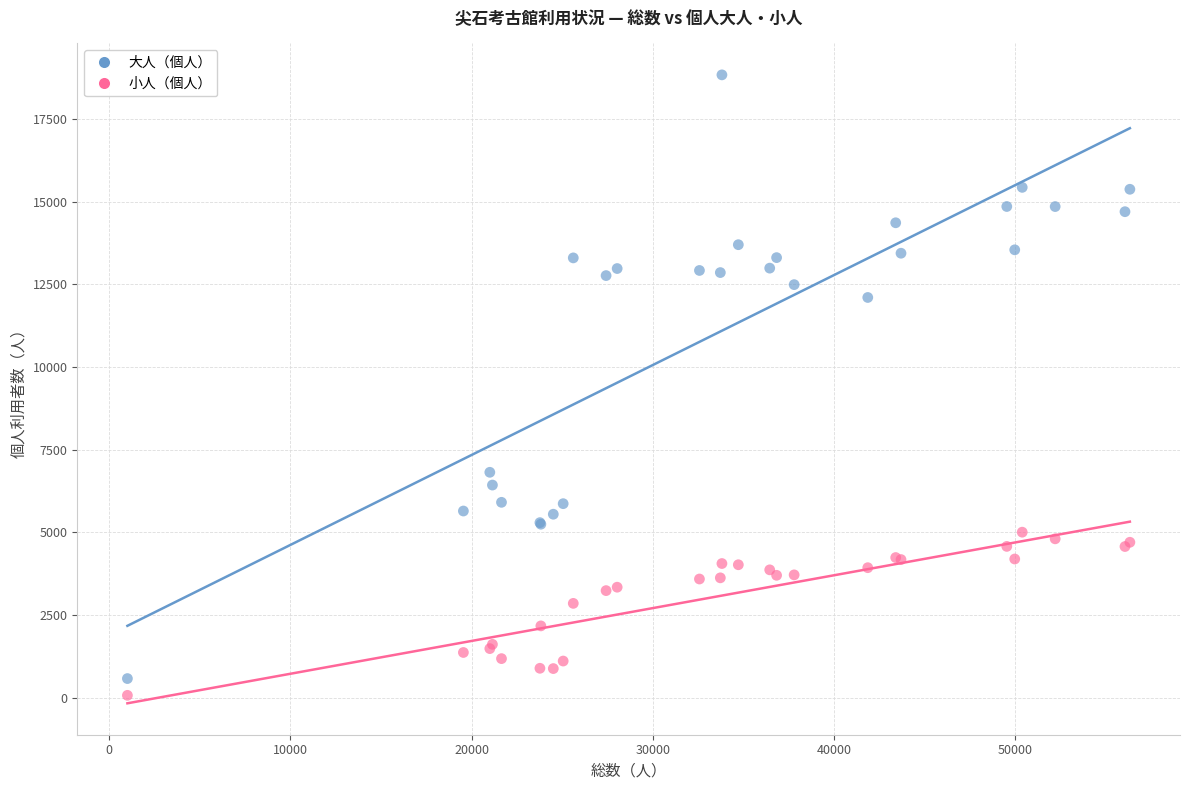

Which series has the largest Y range (max minus min)?

大人（個人）